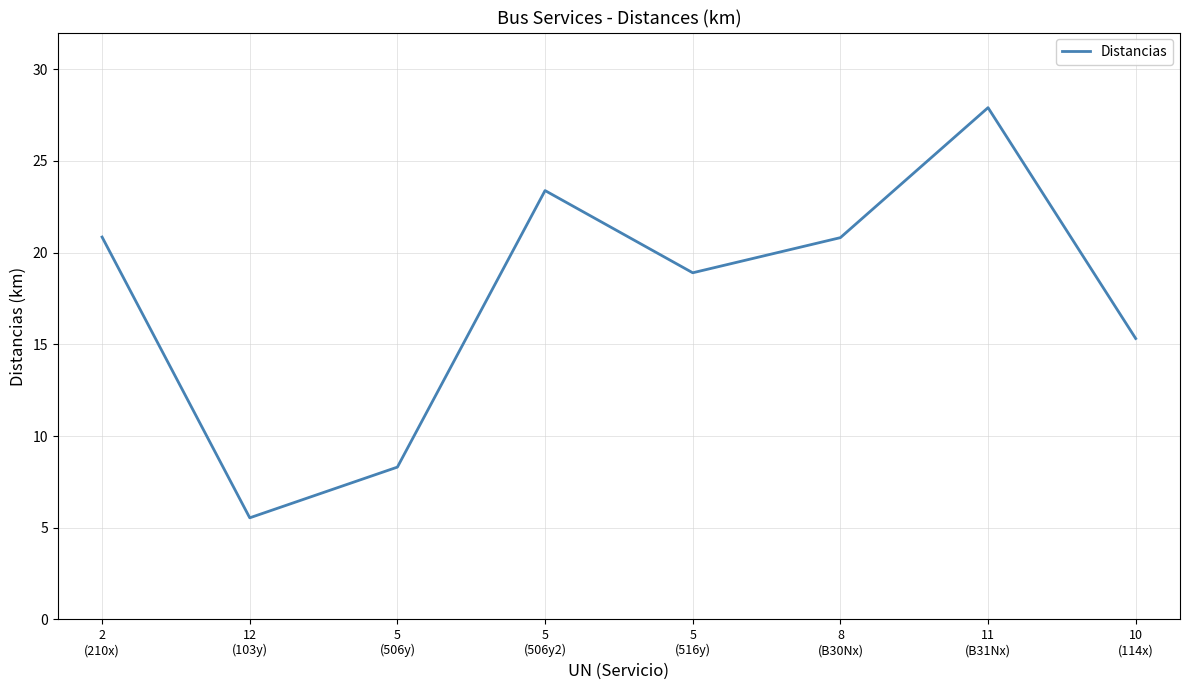

True or false: the data has more than 1 interior local peaks.

True